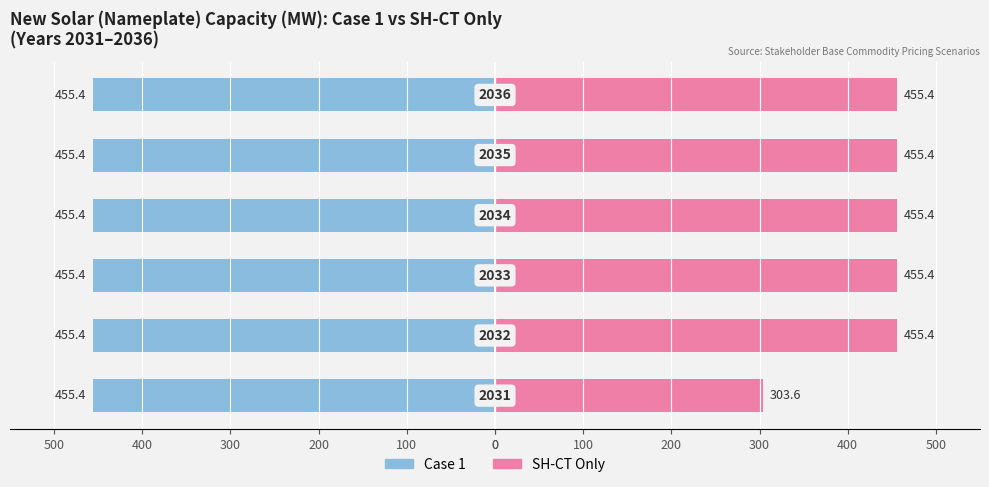

Are the bars horizontal?

Yes